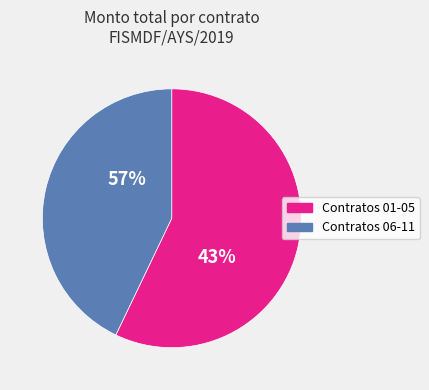

Combined, do IGUALA/SDUOP/FISMDF/AYS/2019-01 and IGUALA/SDUOP/FISMDF/AYS/2019-11 account for over 50%?

No